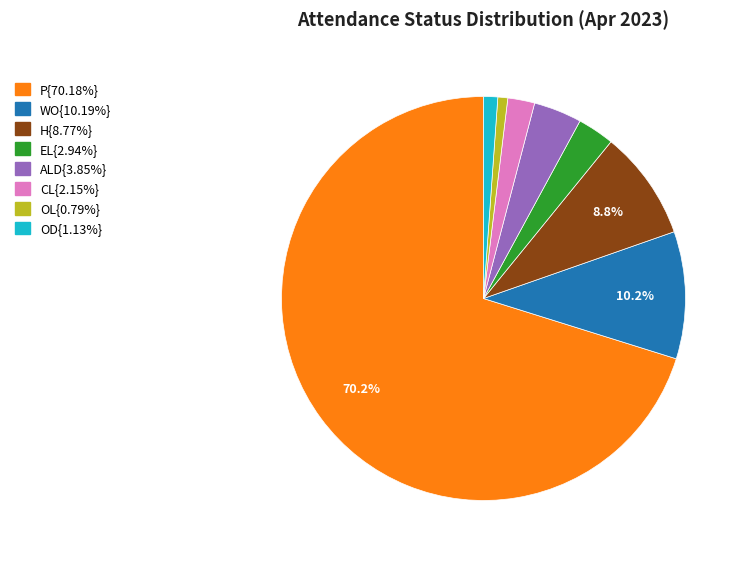

Is there a majority slice in this chart?

Yes